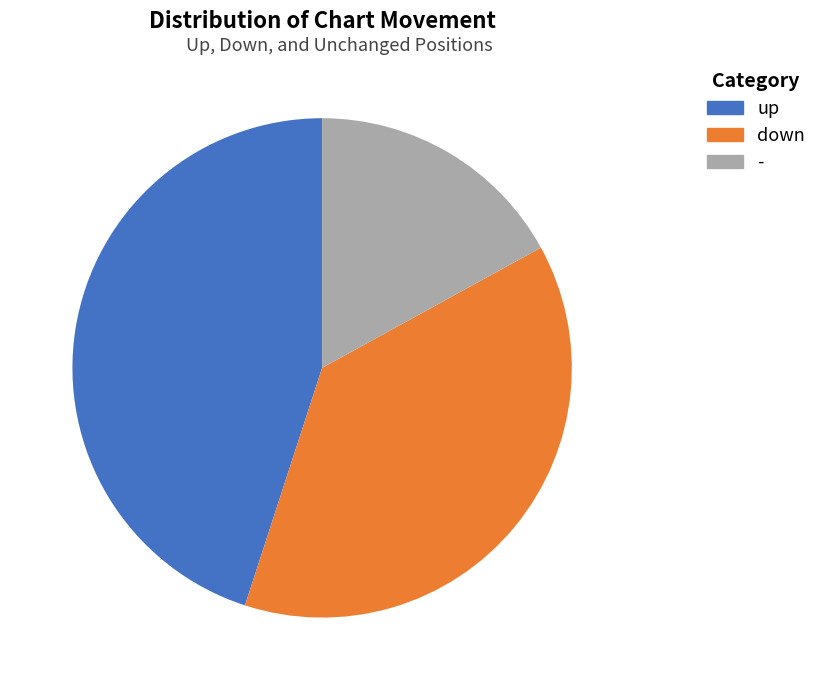

Is there a majority slice in this chart?

No